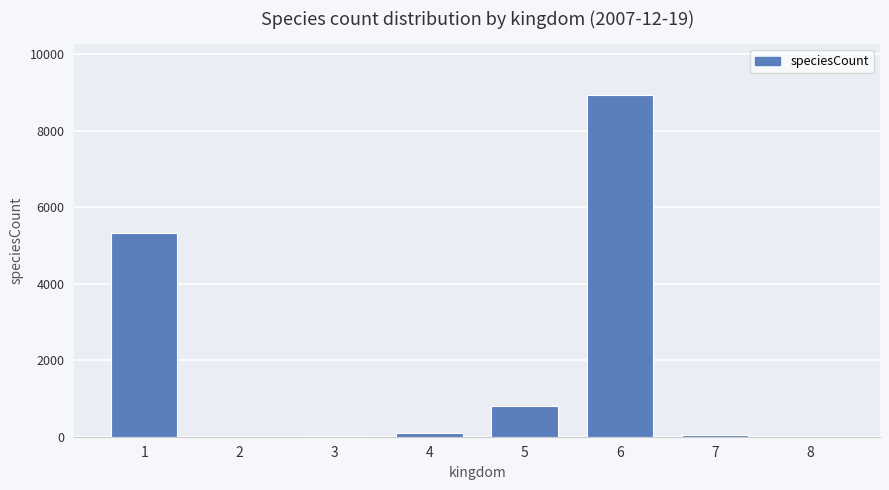

Which has a higher value, 5 or 6?

6